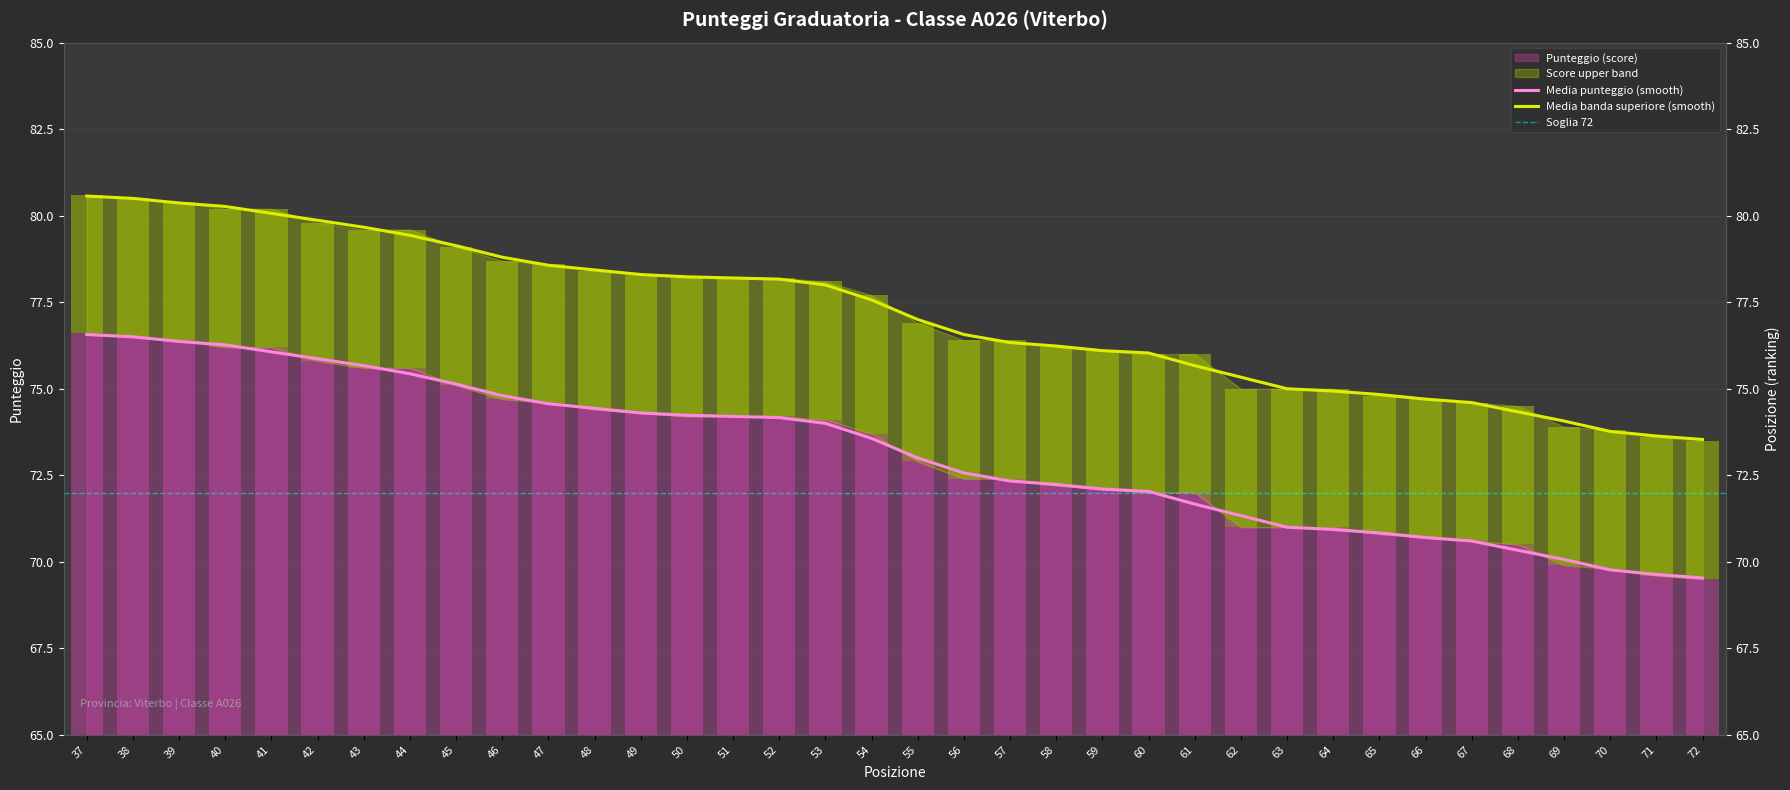

Reading left to right, what are all the values shown in this chart?

Punteggio (score): 37=76.6	38=76.5	39=76.4	40=76.3	41=76.1	42=75.9	43=75.7	44=75.4	45=75.1	46=74.8	47=74.6	48=74.4	49=74.3	50=74.2	51=74.2	52=74.2	53=74.0	54=73.6	55=73.0	56=72.6	57=72.3	58=72.2	59=72.1	60=72.0	61=71.7	62=71.3	63=71.0	64=70.9	65=70.8	66=70.7	67=70.6	68=70.3	69=70.1	70=69.8	71=69.6	72=69.5
Score upper band: 37=80.6	38=80.5	39=80.4	40=80.3	41=80.1	42=79.9	43=79.7	44=79.4	45=79.1	46=78.8	47=78.6	48=78.4	49=78.3	50=78.2	51=78.2	52=78.2	53=78.0	54=77.6	55=77.0	56=76.6	57=76.3	58=76.2	59=76.1	60=76.0	61=75.7	62=75.3	63=75.0	64=74.9	65=74.8	66=74.7	67=74.6	68=74.3	69=74.1	70=73.8	71=73.6	72=73.5